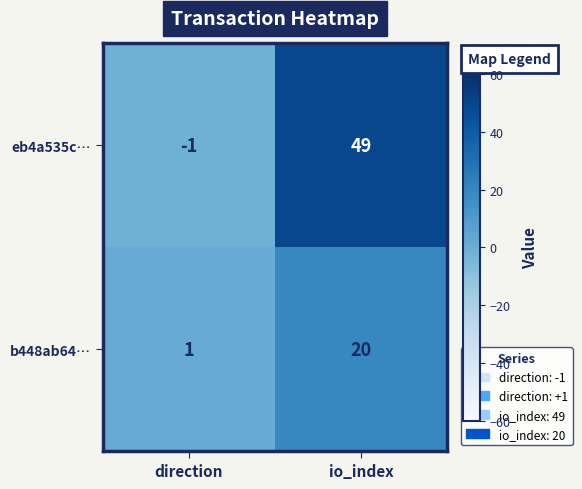

How many values in eb4a535c… are above zero?

1